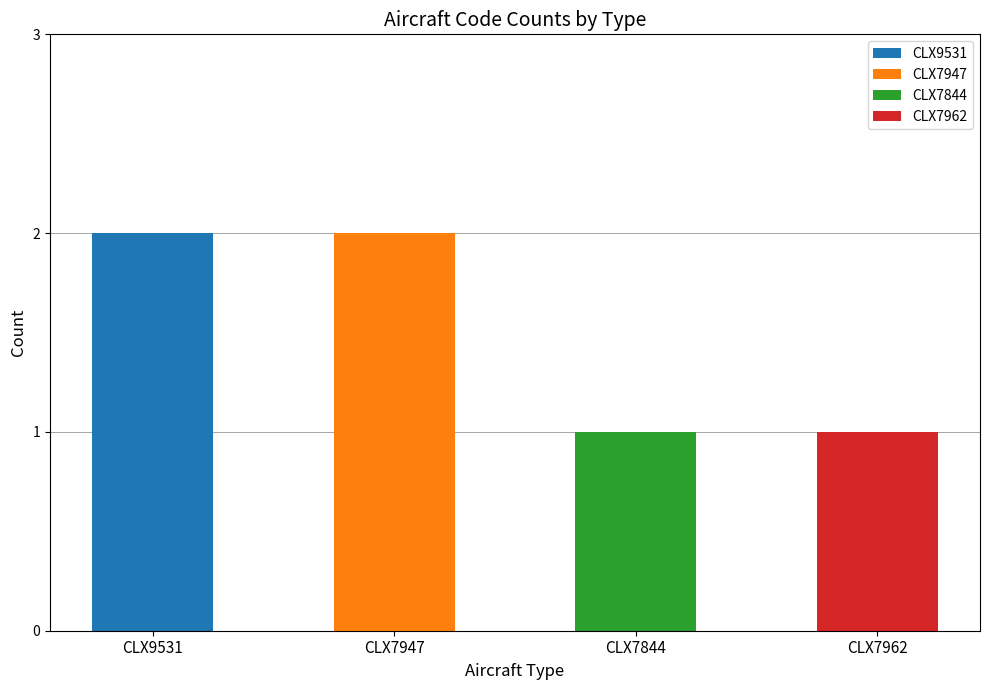

Which series has the largest range (max minus min)?

CLX9531